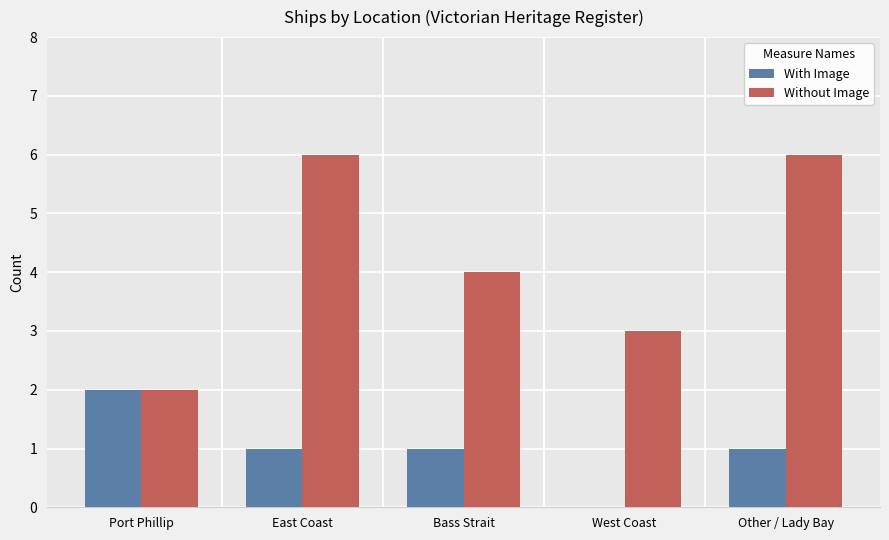

What are all the series names shown in the legend?

With Image, Without Image